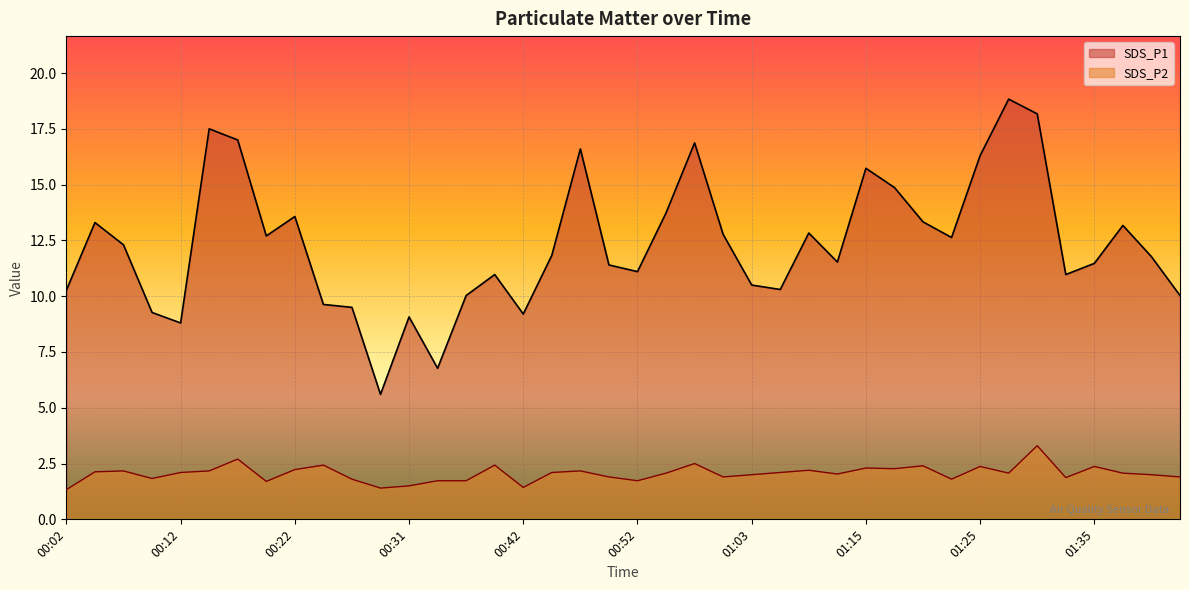

What is the sum of the SDS_P2 values at 01:35 and 01:15?

4.7